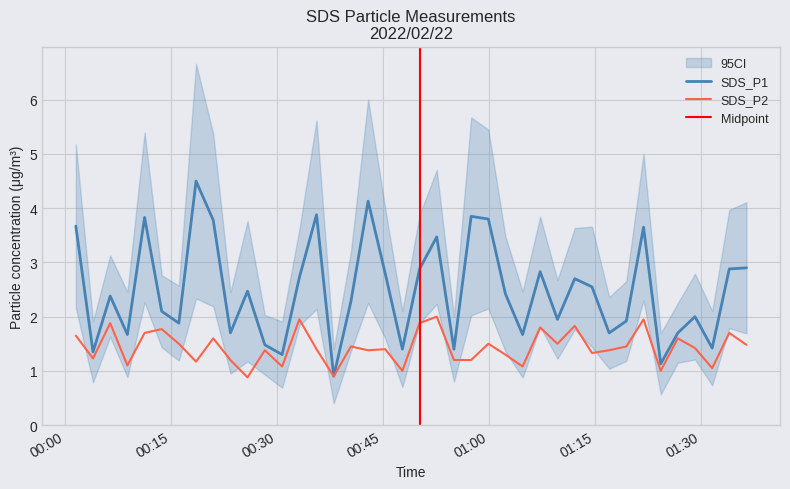

Rank the series by their average value, from highest to lowest.

SDS_P1, SDS_P2